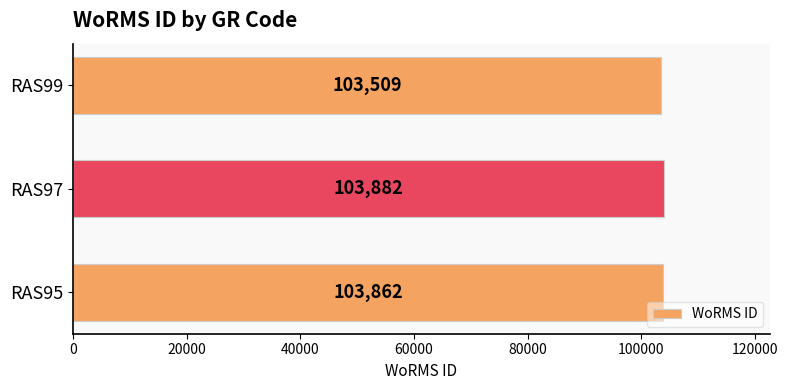

Which category has the highest value across all series?

RAS97